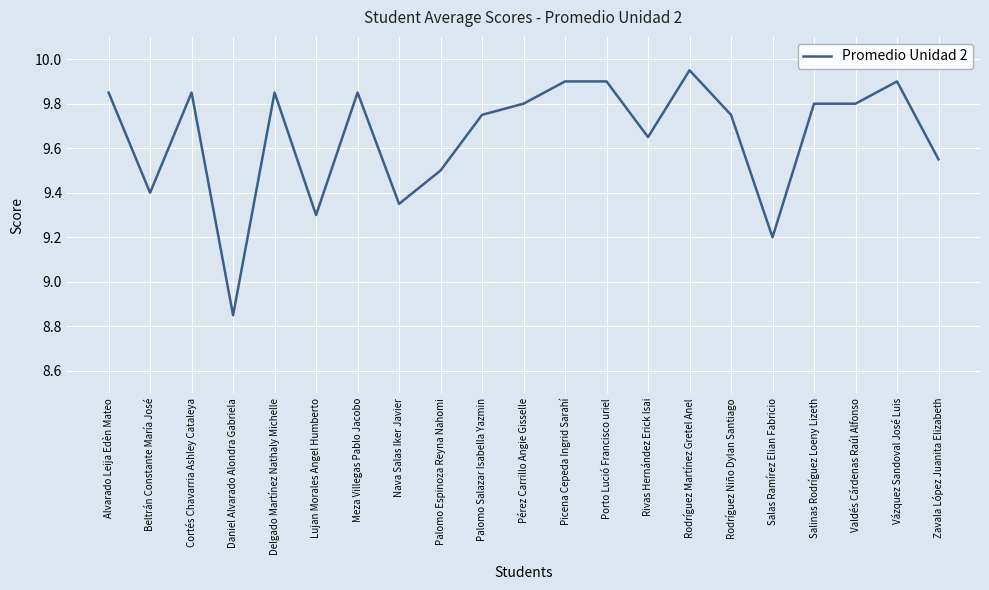

The chart shows a value of 12.9 at Cortés Chavarria Ashley Cataleya. True or false?

False